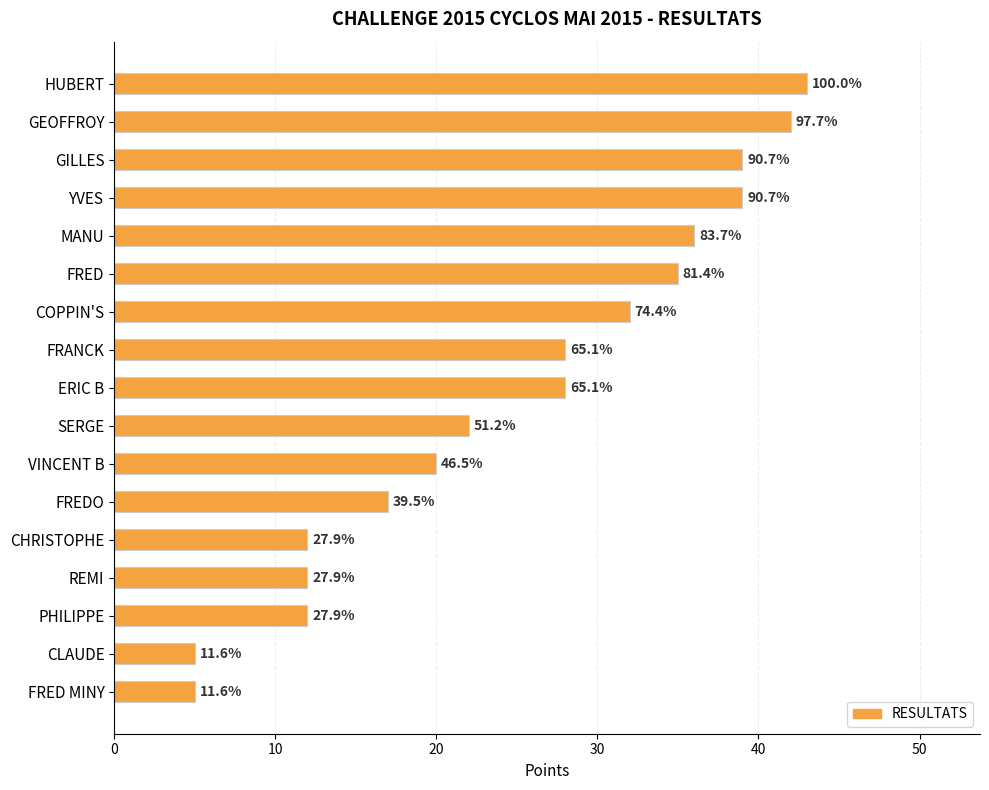

Does the chart contain any negative values?

No